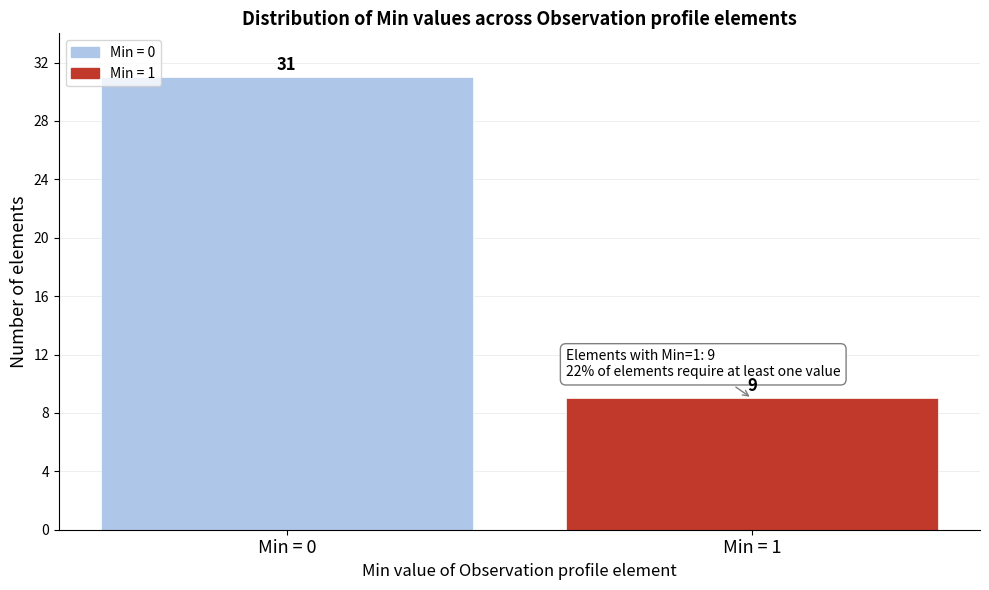

Reading left to right, list all the values displayed in this chart.

31	9